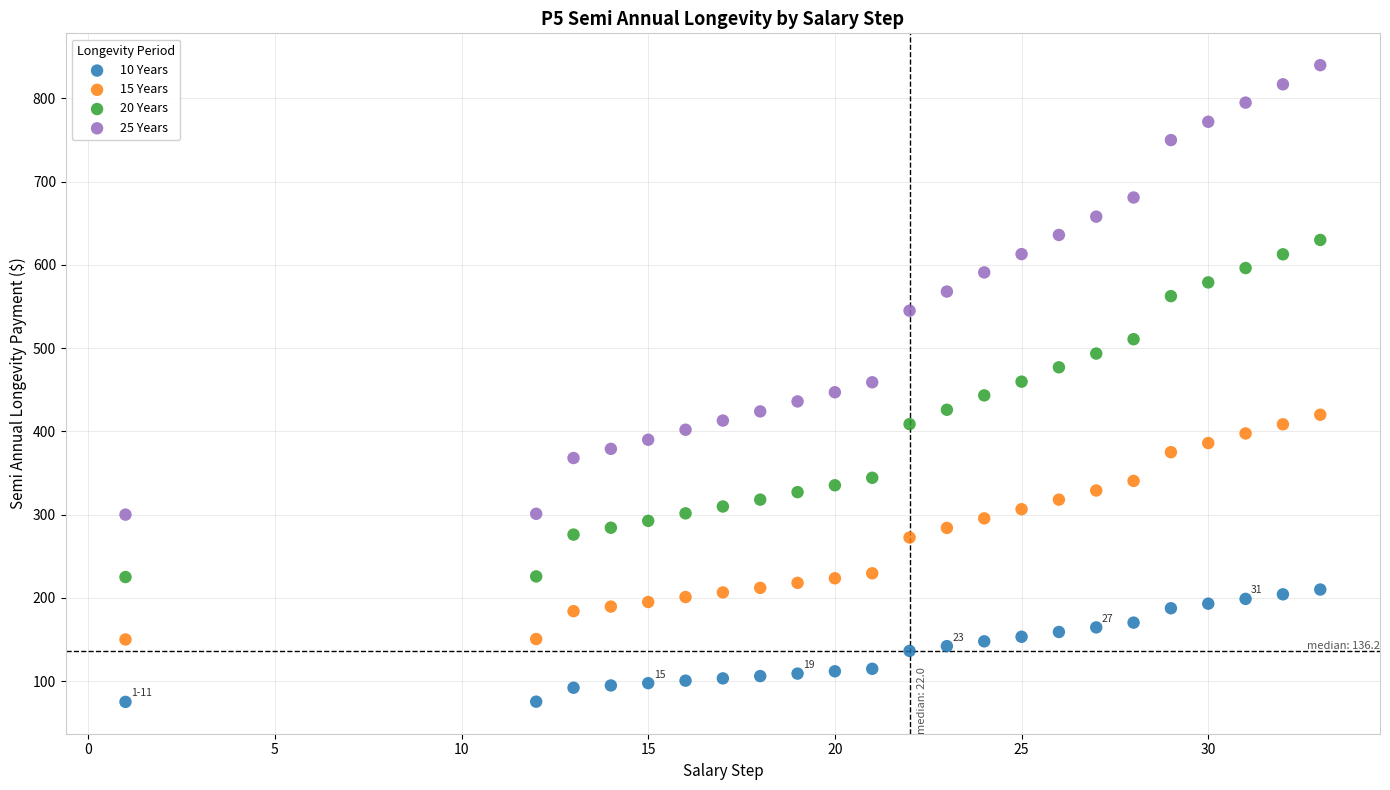

Which series contains the highest Y value?

25 Years